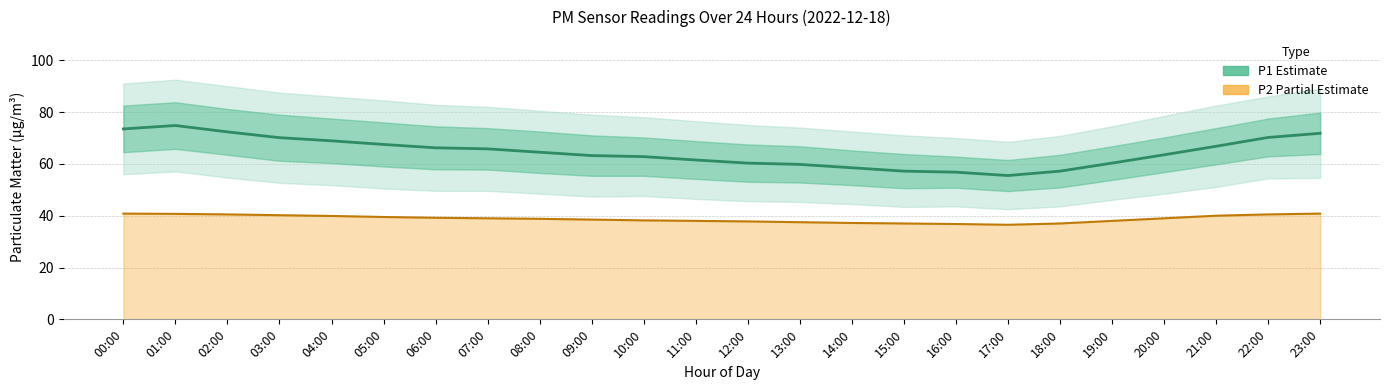

At which label is P1 estimate closest to 65?

08:00